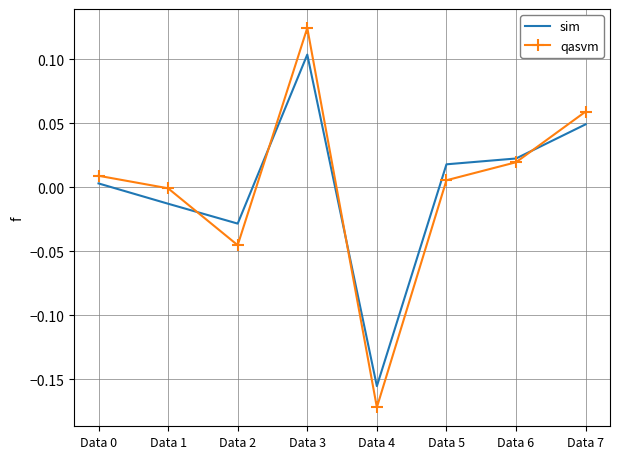

What is the difference between the maximum and minimum values in the sim series?

0.3